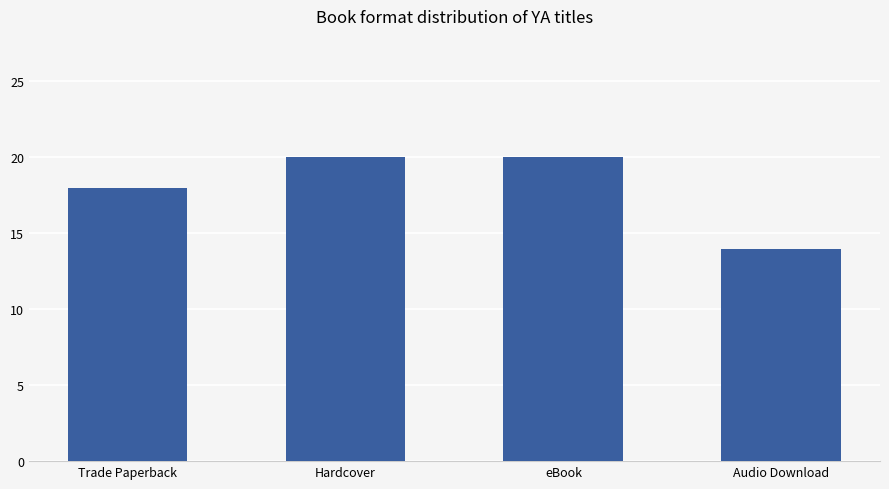

True or false: the data shows 20 at eBook.

True